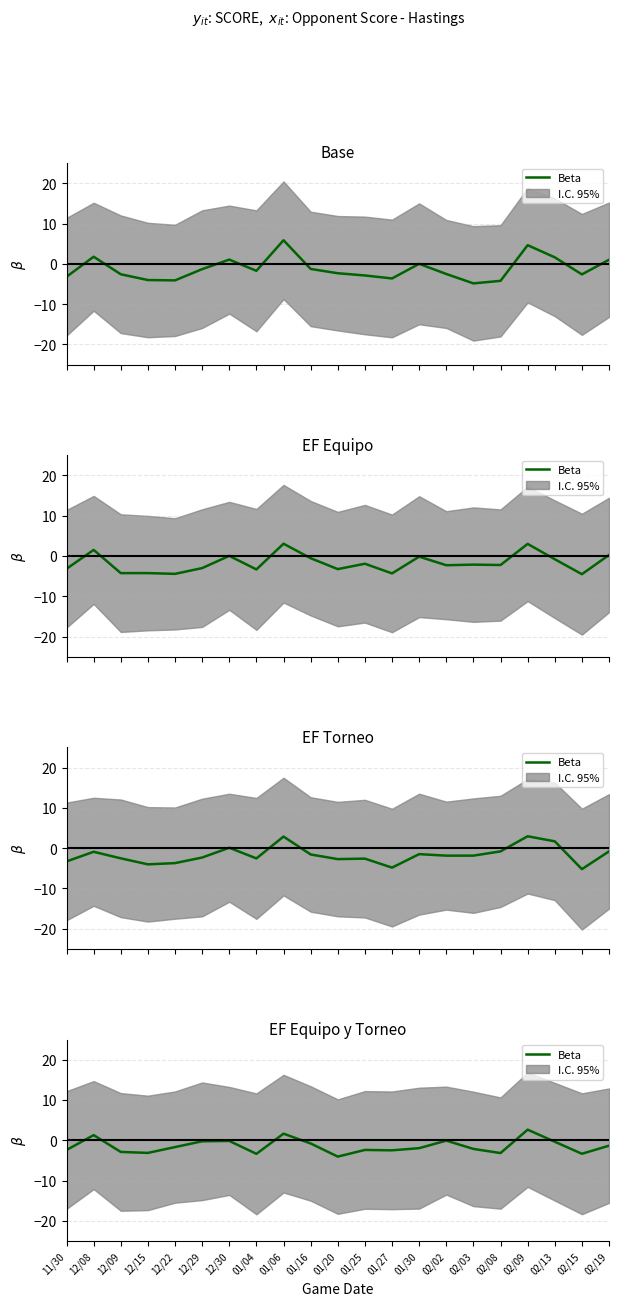

What is the value of the 12th point from the left?

-2.4